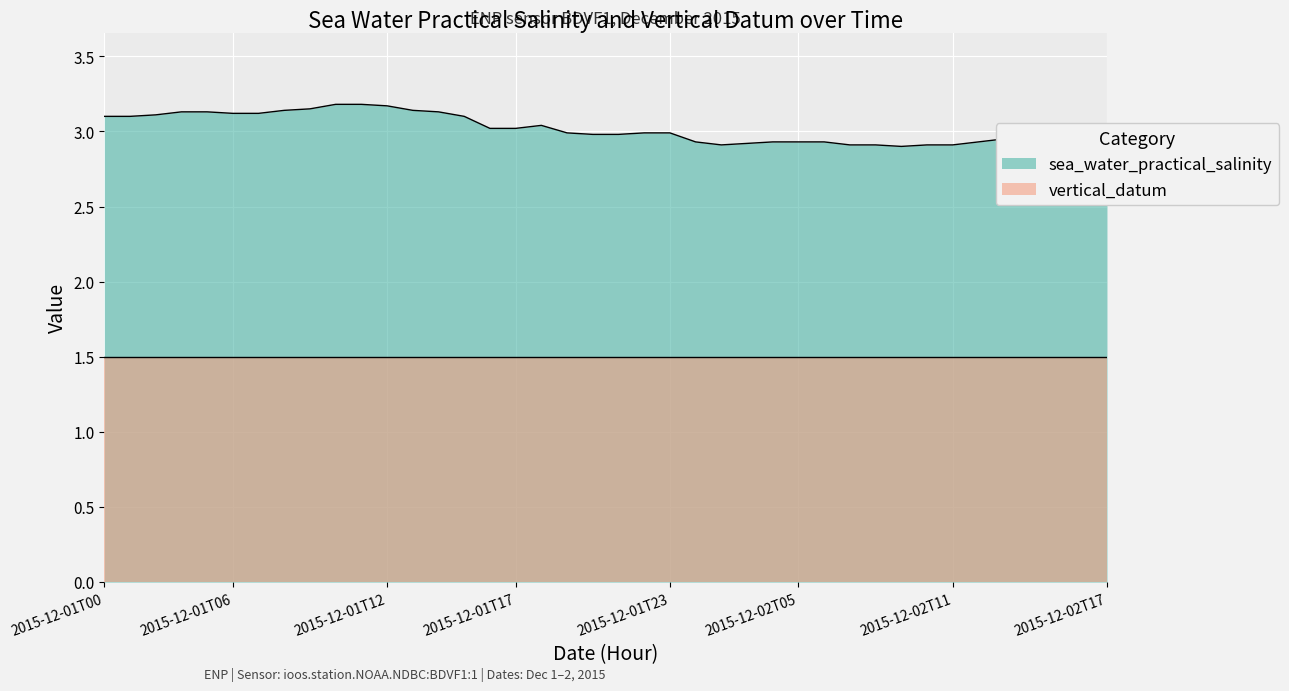

Which series has the largest total across all categories?

sea_water_practical_salinity